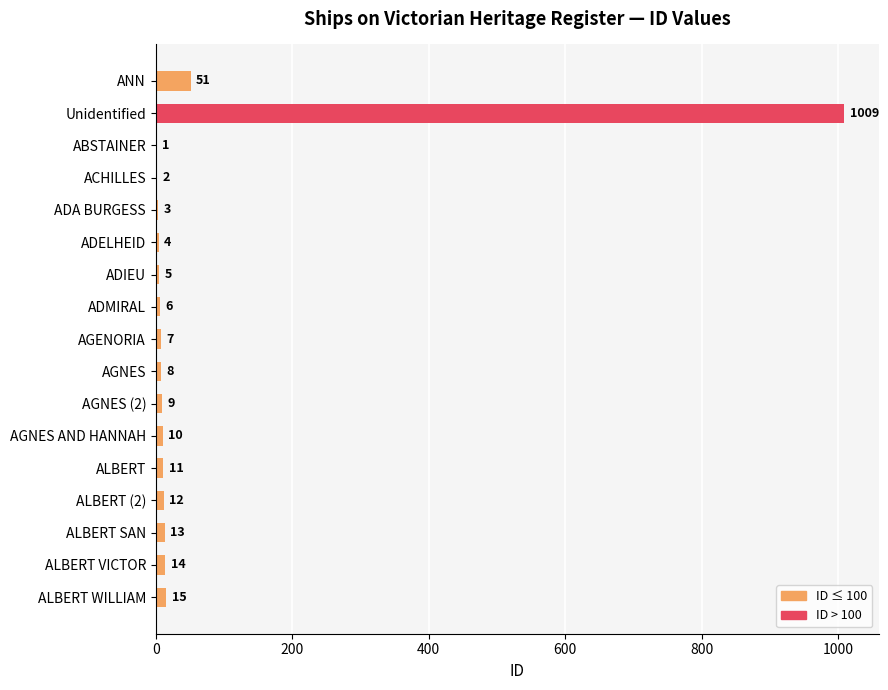

Does the chart contain stacked bars?

No